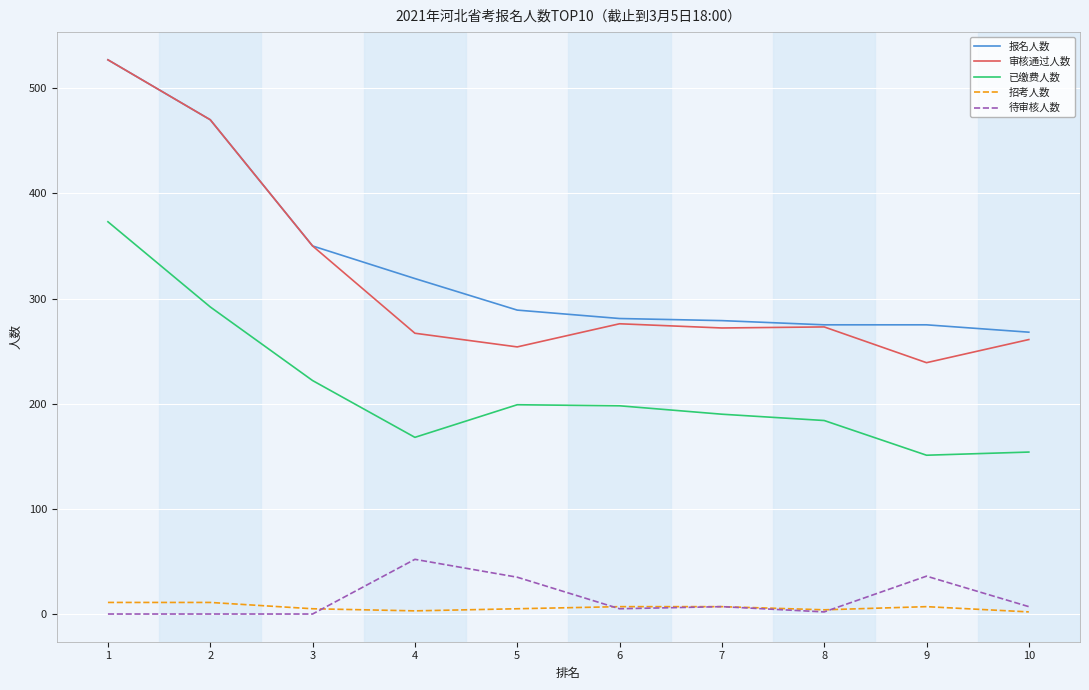

At 5, list the series in order from smallest to largest.

招考人数, 待审核人数, 已缴费人数, 审核通过人数, 报名人数